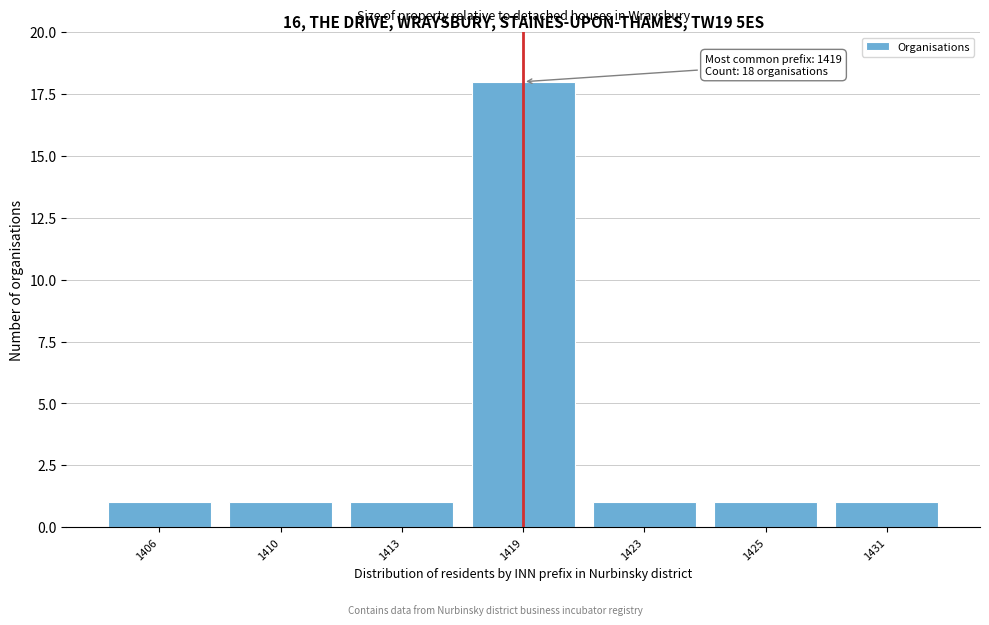

Reading left to right, extract all data points from this chart.

1	1	1	18	1	1	1